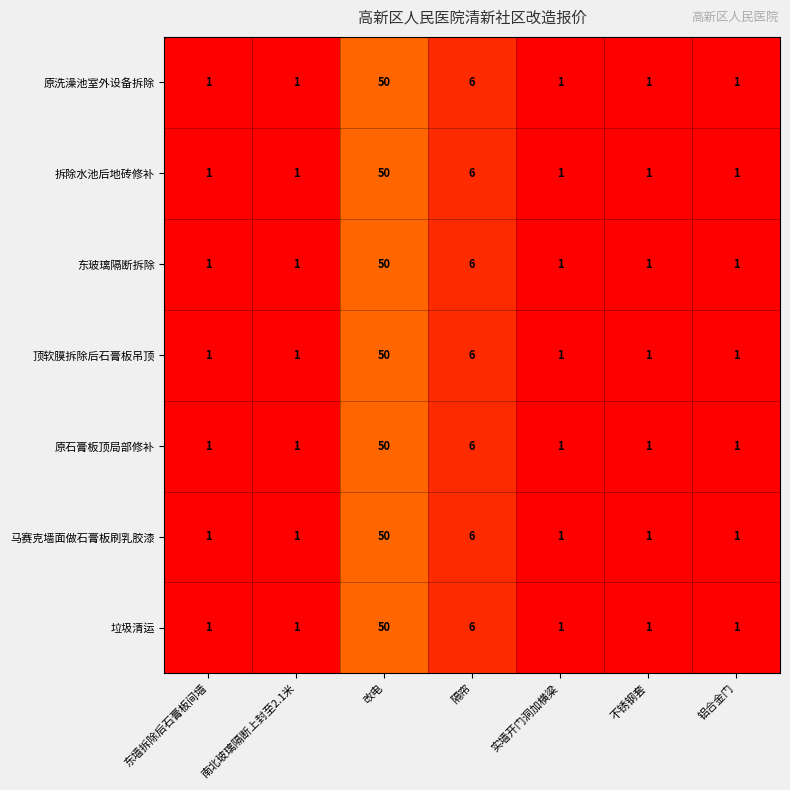

What is the average value of the 东玻璃隔断拆除 series?

9